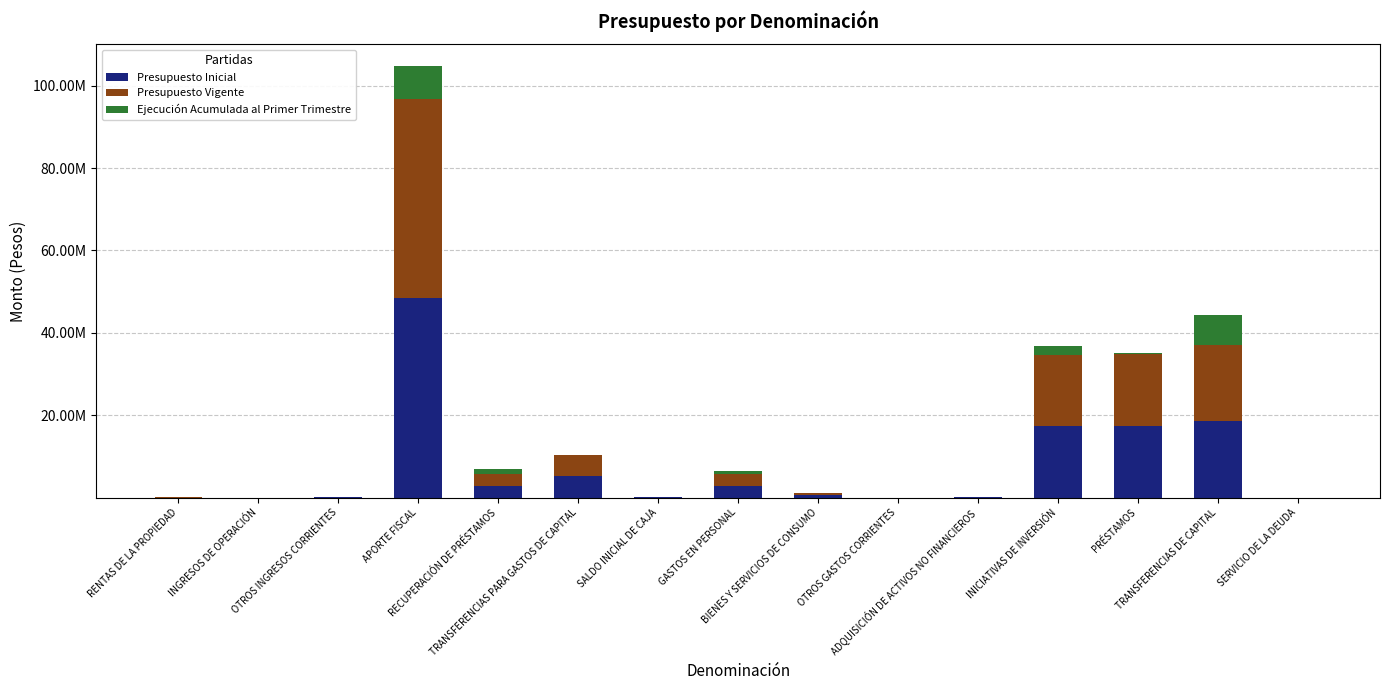

What are all the series names shown in the legend?

Presupuesto Inicial, Presupuesto Vigente, Ejecución Acumulada al Primer Trimestre